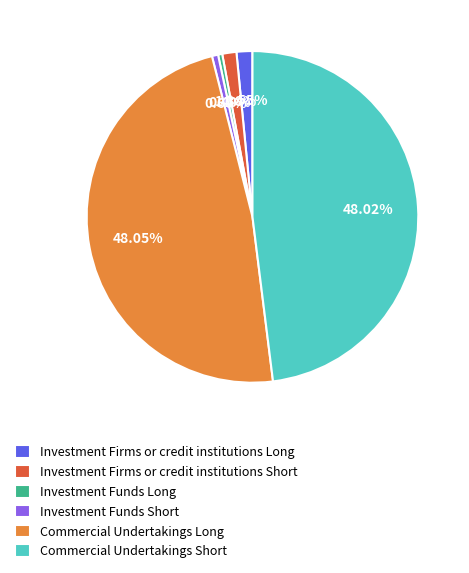

Approximately how many times larger is the value at Commercial Undertakings Short compared to Commercial Undertakings Long?

1.0